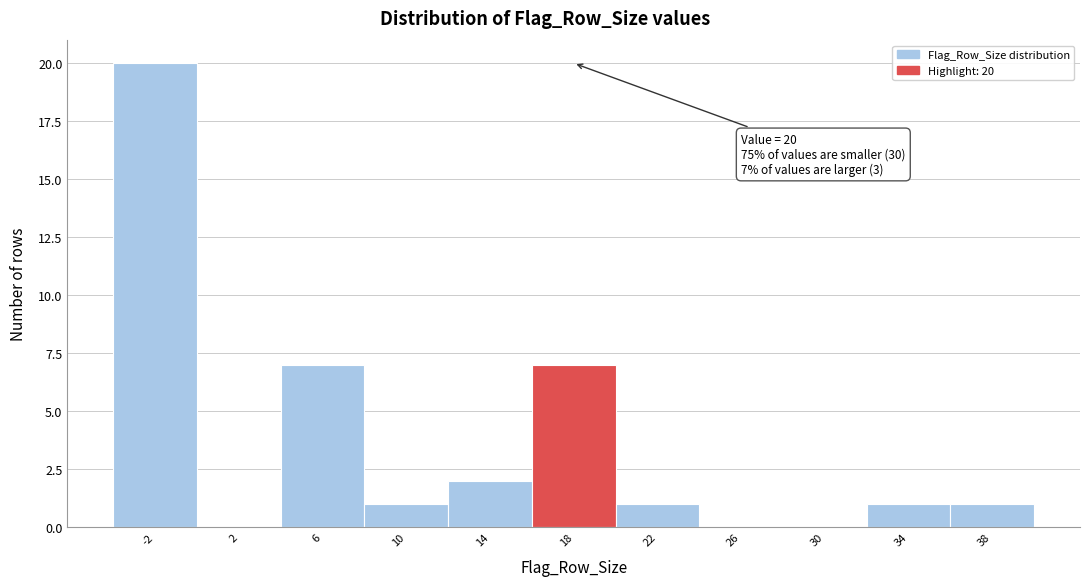

Reading left to right, extract all data points from this chart.

-2=20	2=0	6=7	10=1	14=2	18=7	22=1	26=0	30=0	34=1	38=1